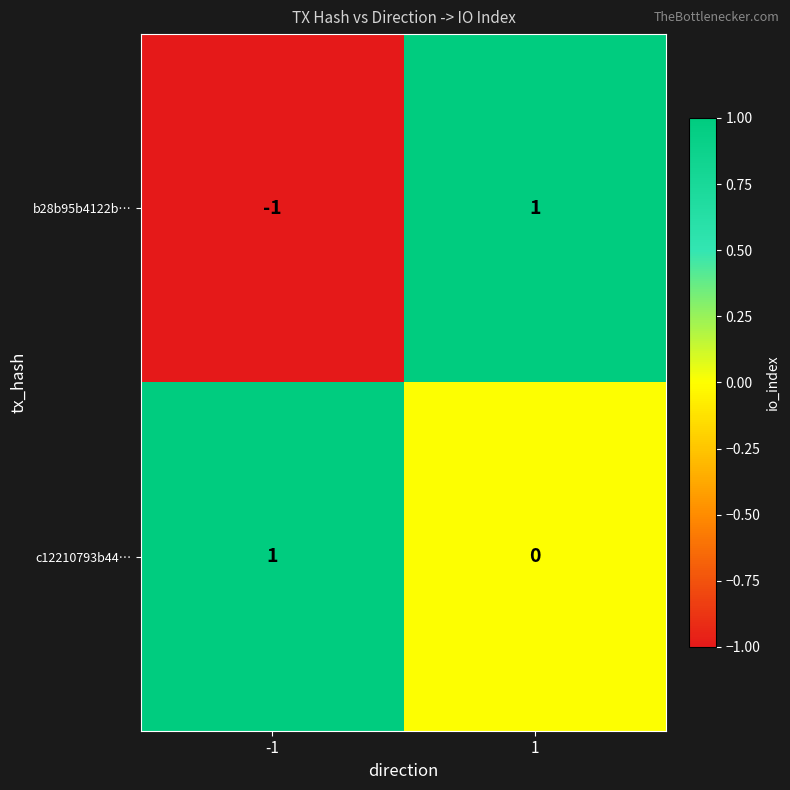

Reading left to right, extract all data points from this chart.

b28b95b4122b…: -1=-1	1=1
c12210793b44…: -1=1	1=0